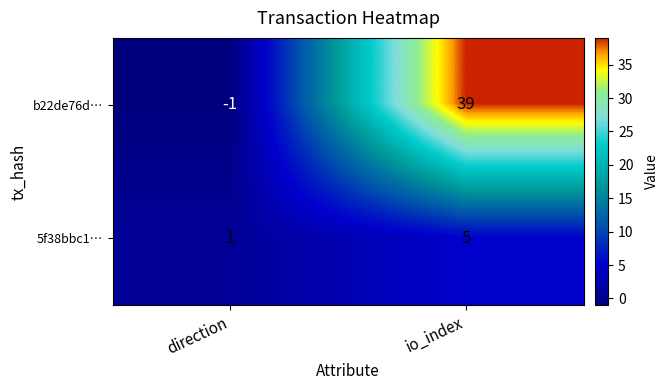

Which series has the widest spread of values?

b22de76d…